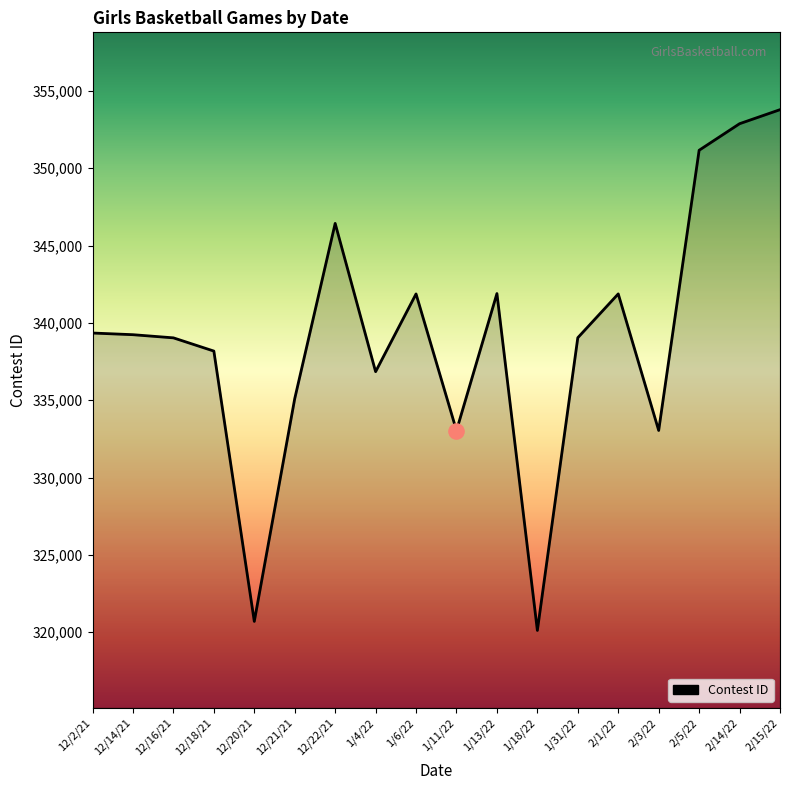

Which has a higher value, 2/1/22 or 1/11/22?

2/1/22